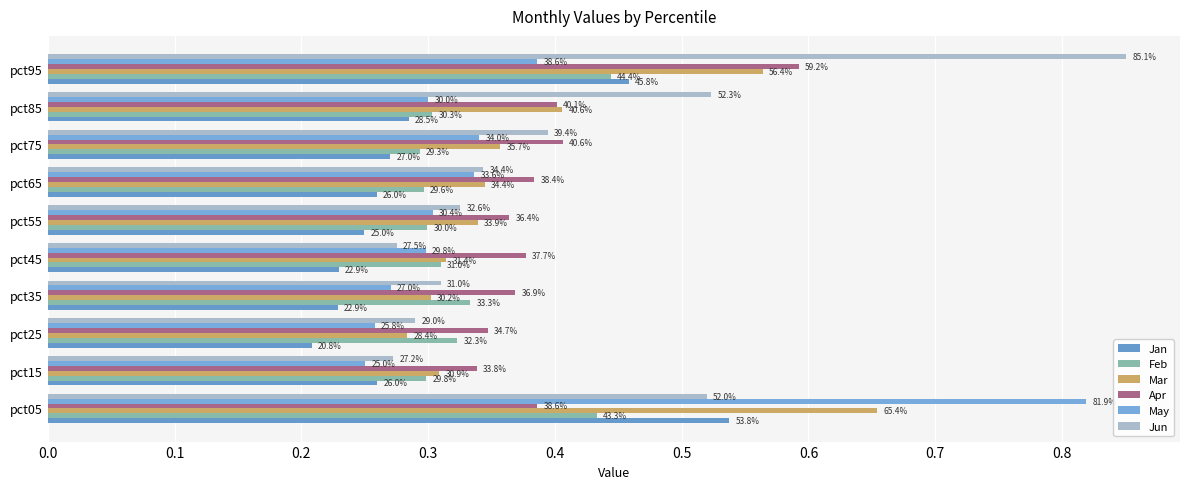

At how many categories does at least one series exceed 0?

10